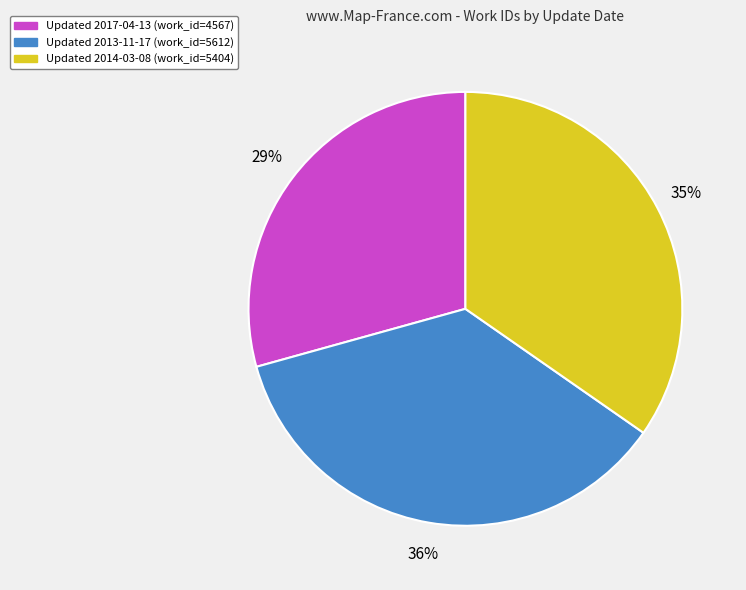

True or false: Updated 2013-11-17 (work_id=5612) accounts for 28% of the total.

False